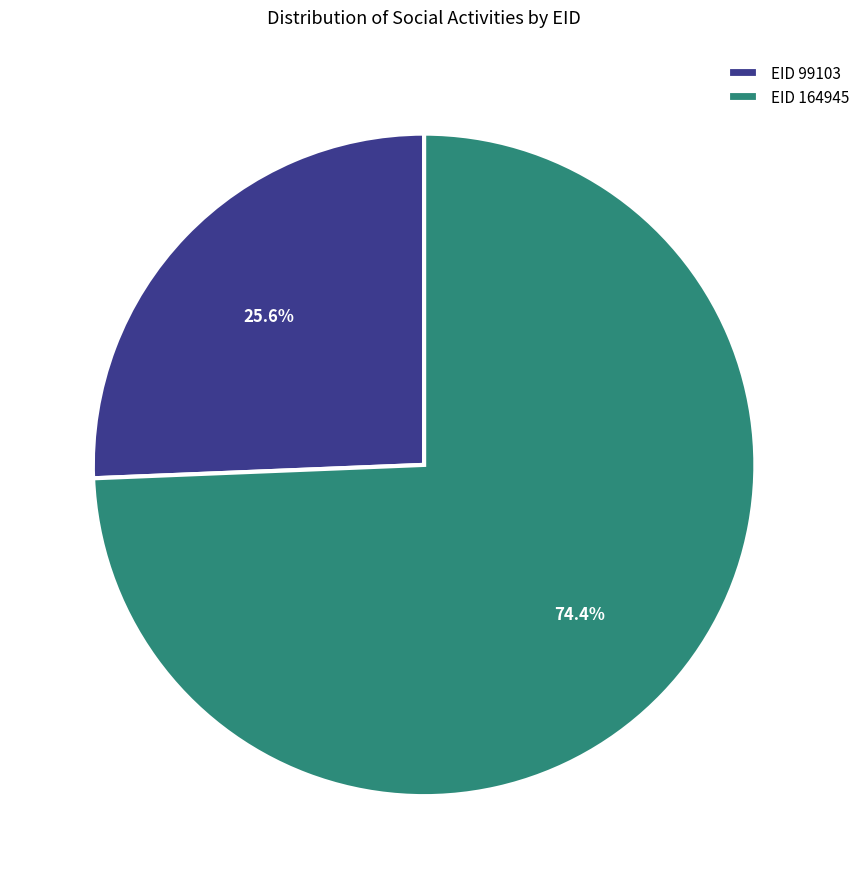

Which slice is the smallest?

EID 99103